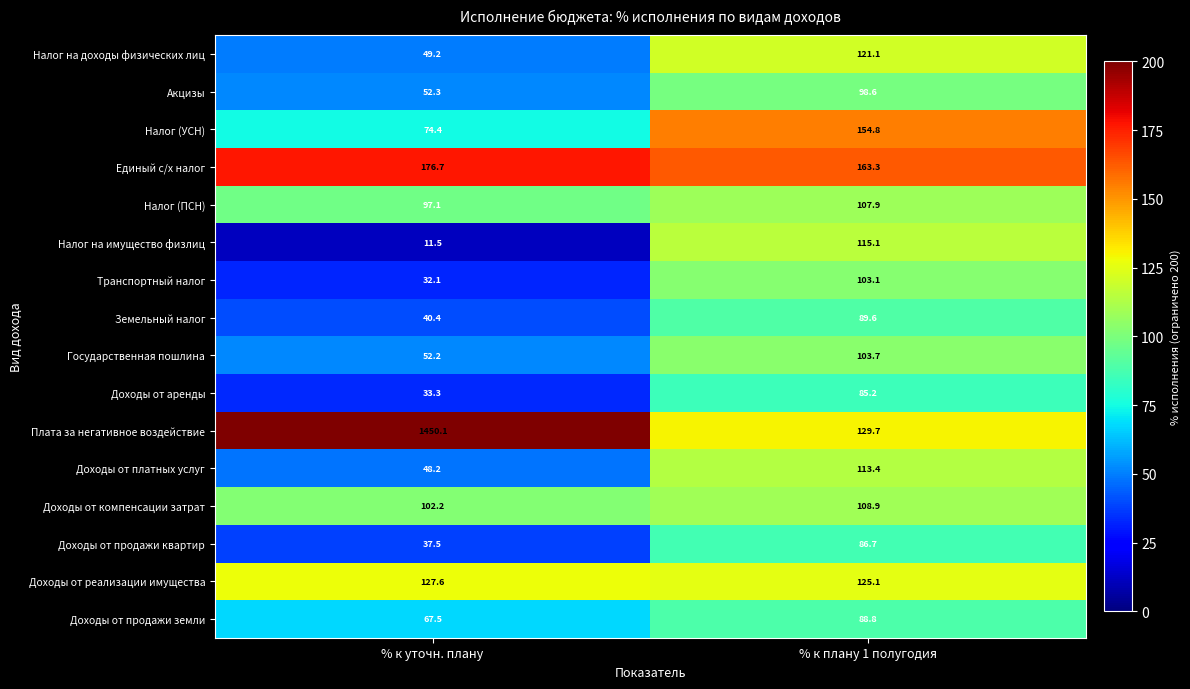

How many data points in Акцизы are above 98?

1